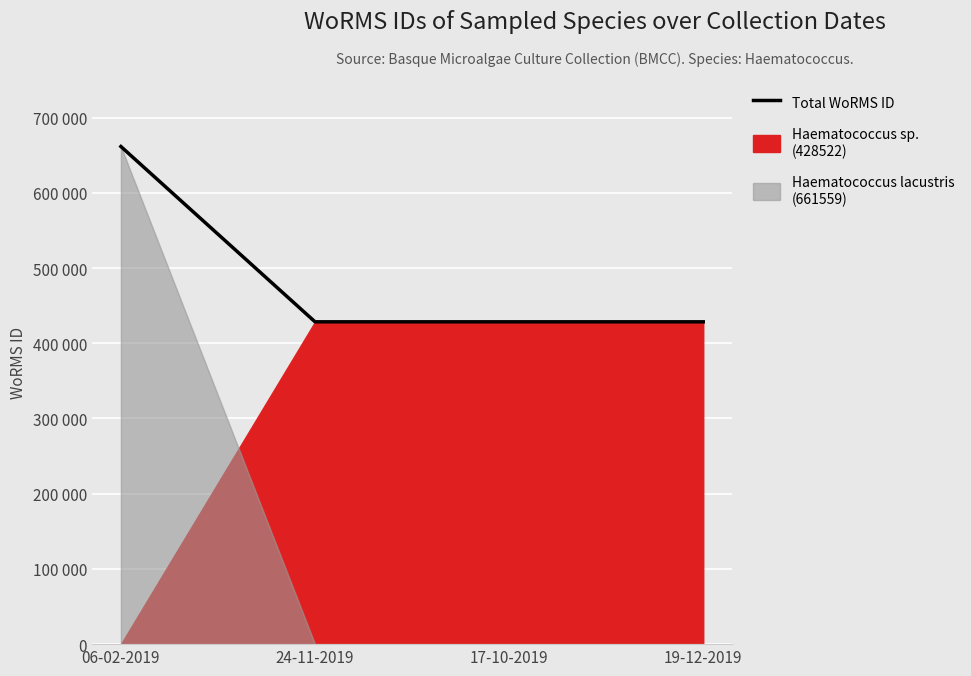

List the labels in order of value, largest first.

06-02-2019, 24-11-2019, 17-10-2019, 19-12-2019